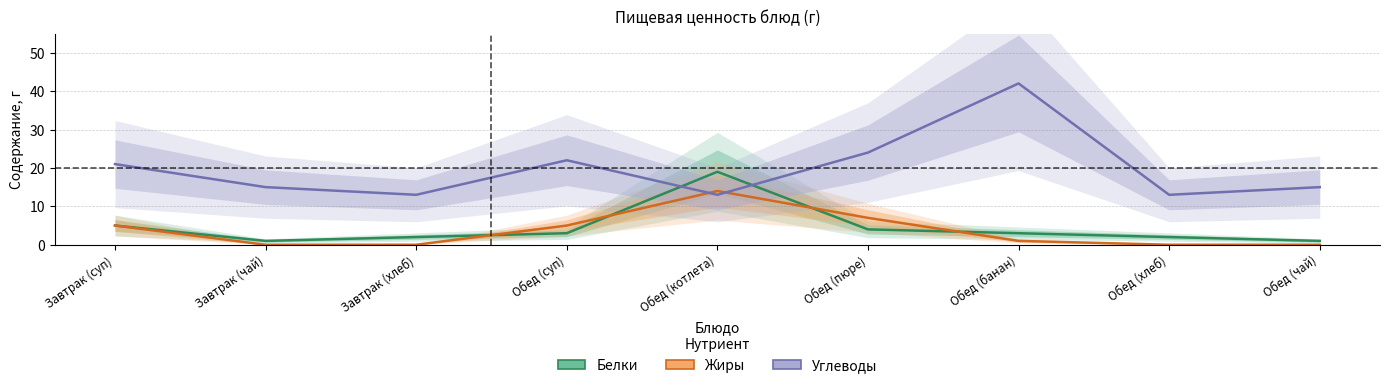

True or false: Белки has a value of 3 at Обед (хлеб).

False